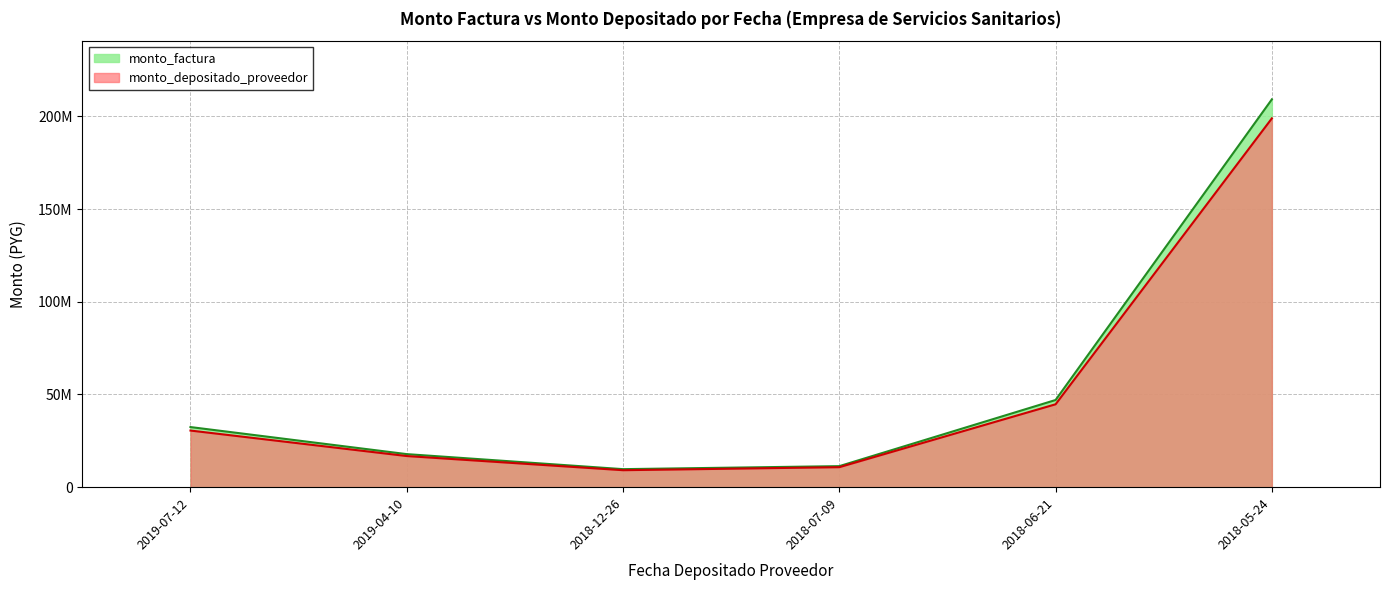

True or false: monto_factura and monto_depositado_proveedor intersect in this chart.

False